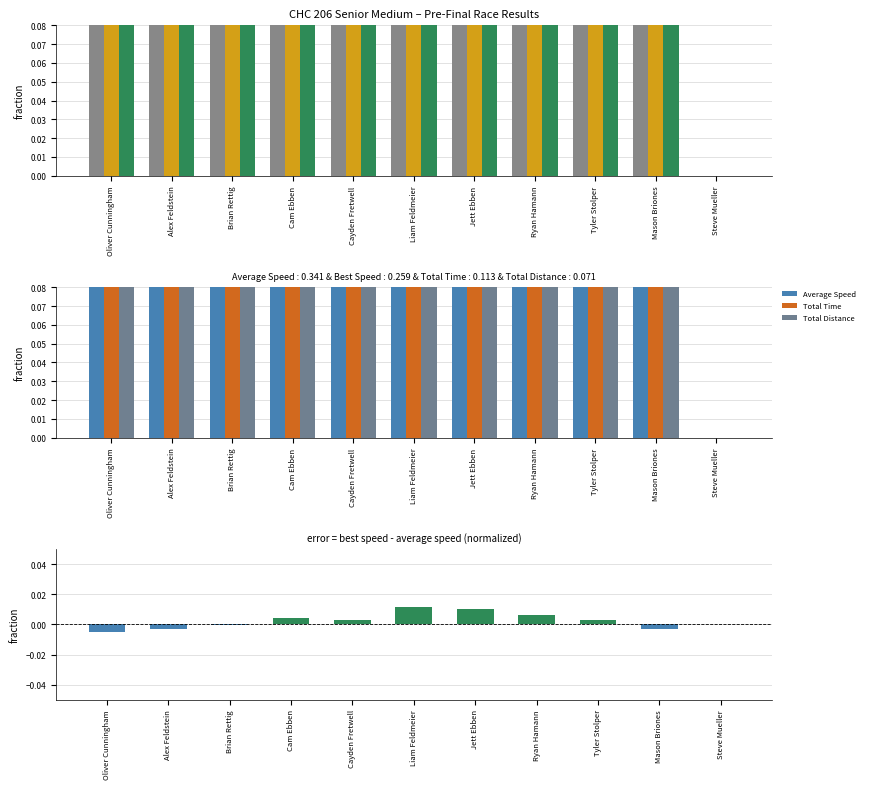

What is the greatest value displayed?

1.0